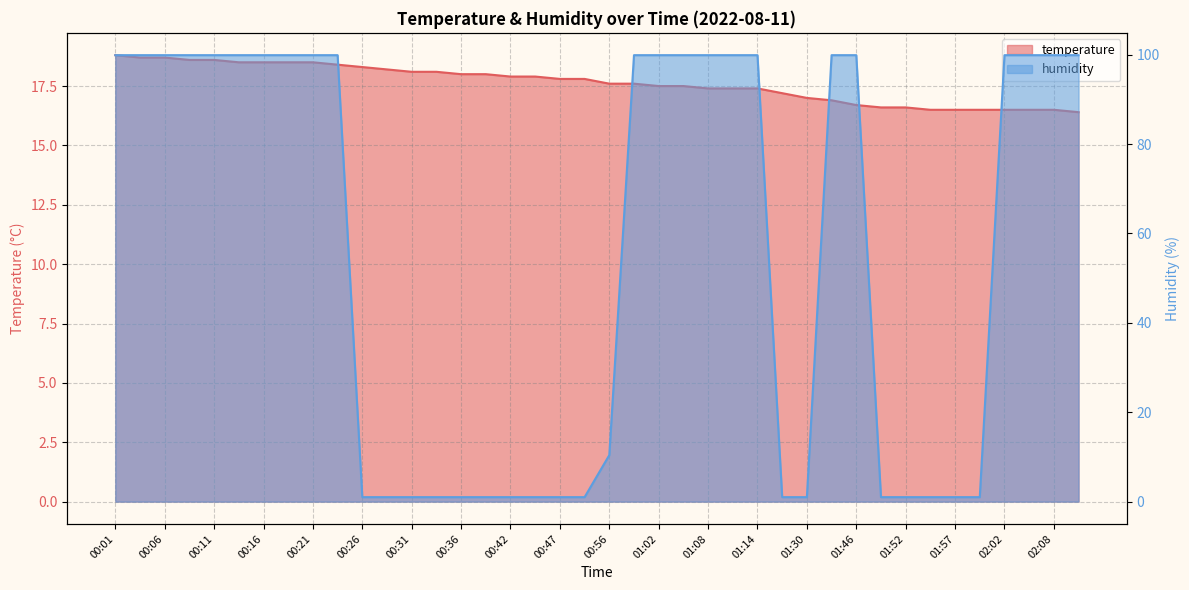

True or false: humidity and temperature cross at least once.

True